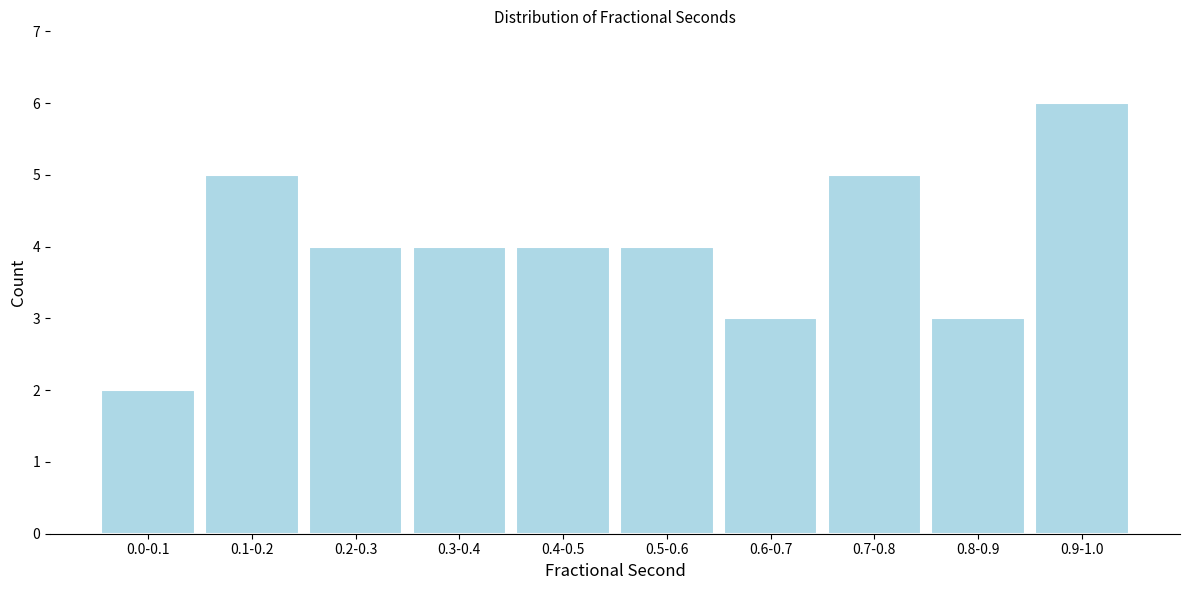

Reading left to right, what are all the values shown in this chart?

0.0-0.1=2	0.1-0.2=5	0.2-0.3=4	0.3-0.4=4	0.4-0.5=4	0.5-0.6=4	0.6-0.7=3	0.7-0.8=5	0.8-0.9=3	0.9-1.0=6